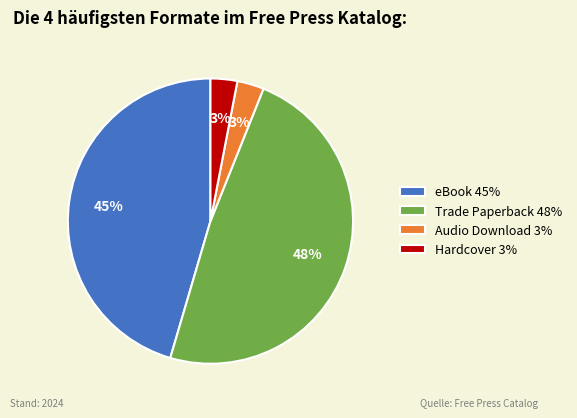

Is there a majority slice in this chart?

No